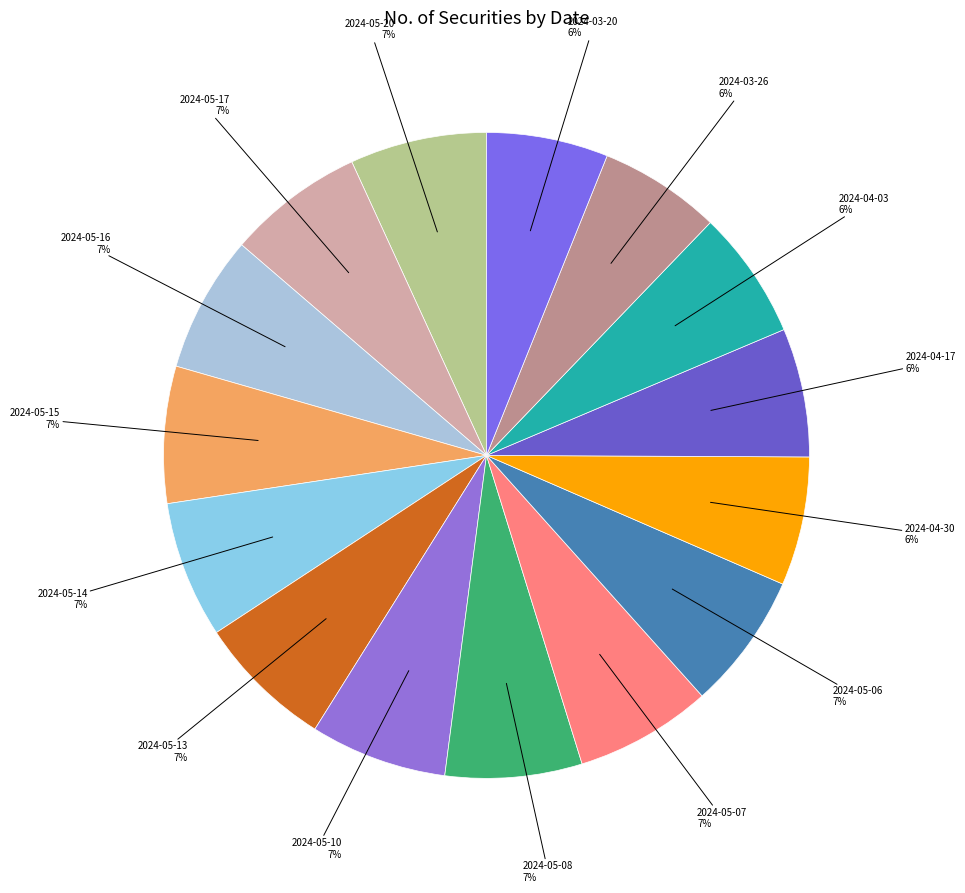

Is there any slice that represents more than half of the pie?

No